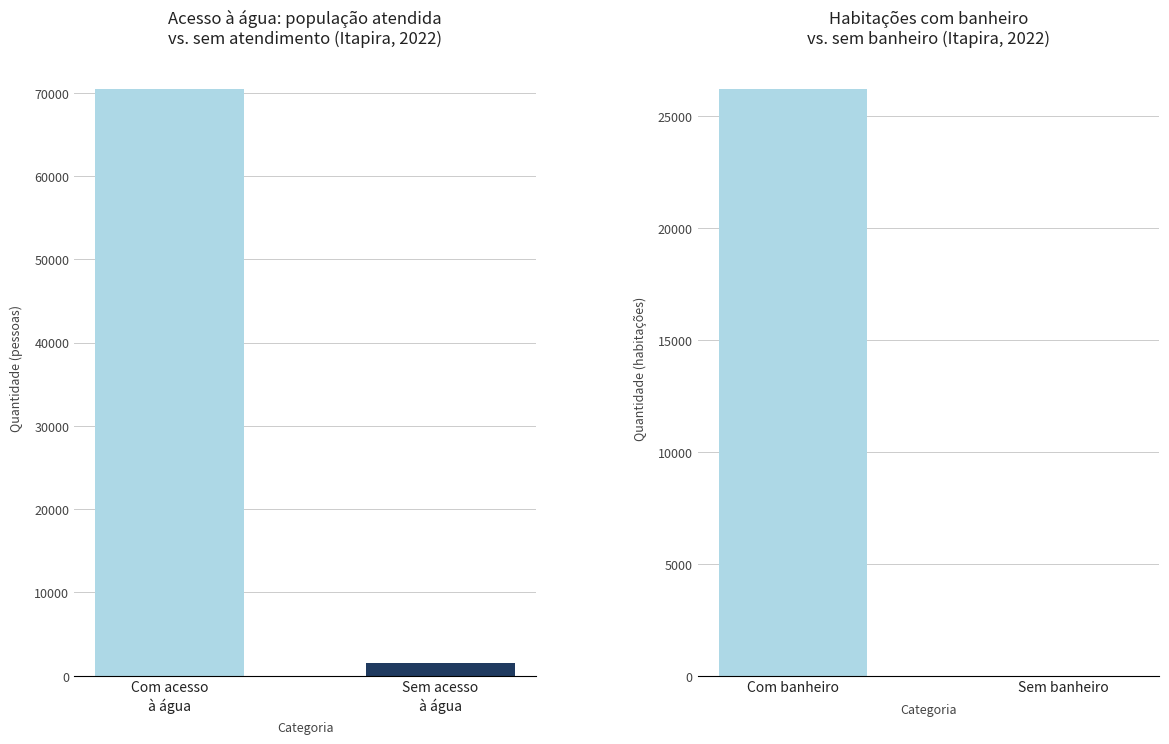

Is it true that Com banheiro equals 26189 at Com banheiro?

True